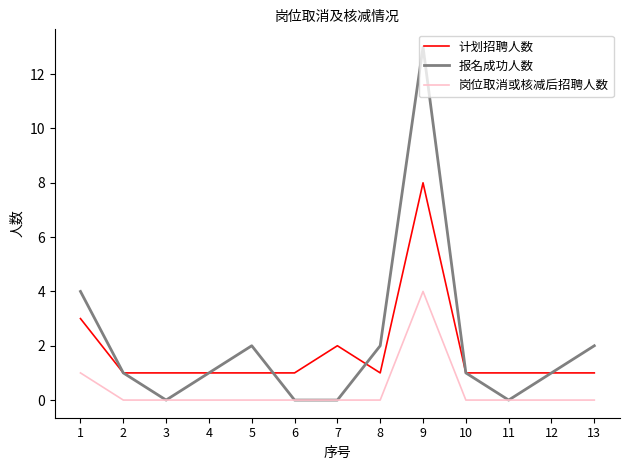

True or false: 岗位取消或核减后招聘人数 and 计划招聘人数 intersect in this chart.

False